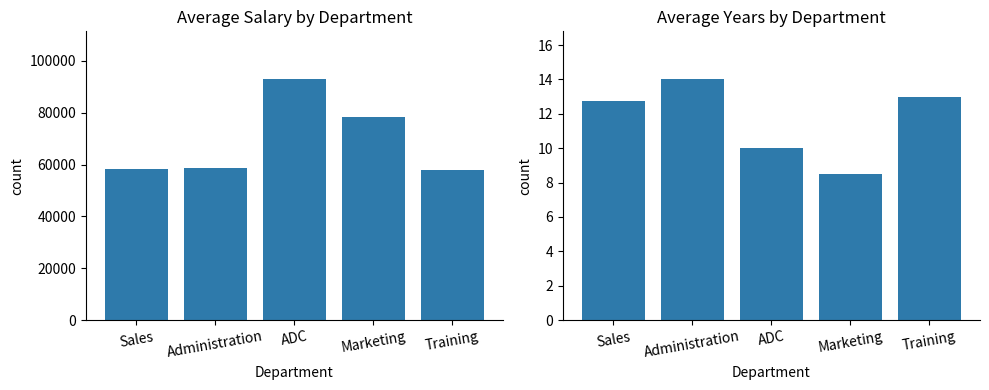

True or false: Years has a value of 22.2 at Administration.

False